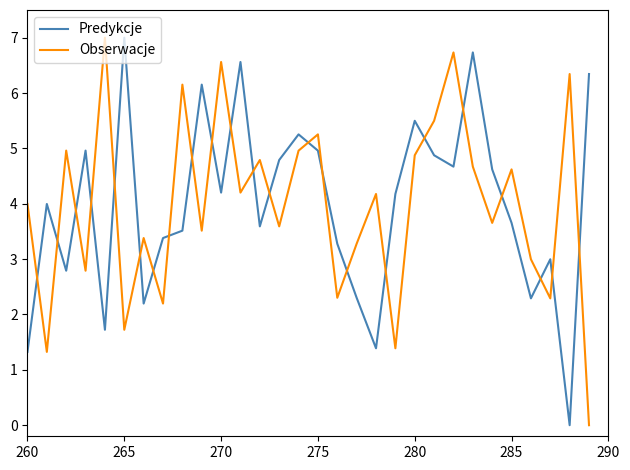

What is the highest value of the Obserwacje series?

7.0